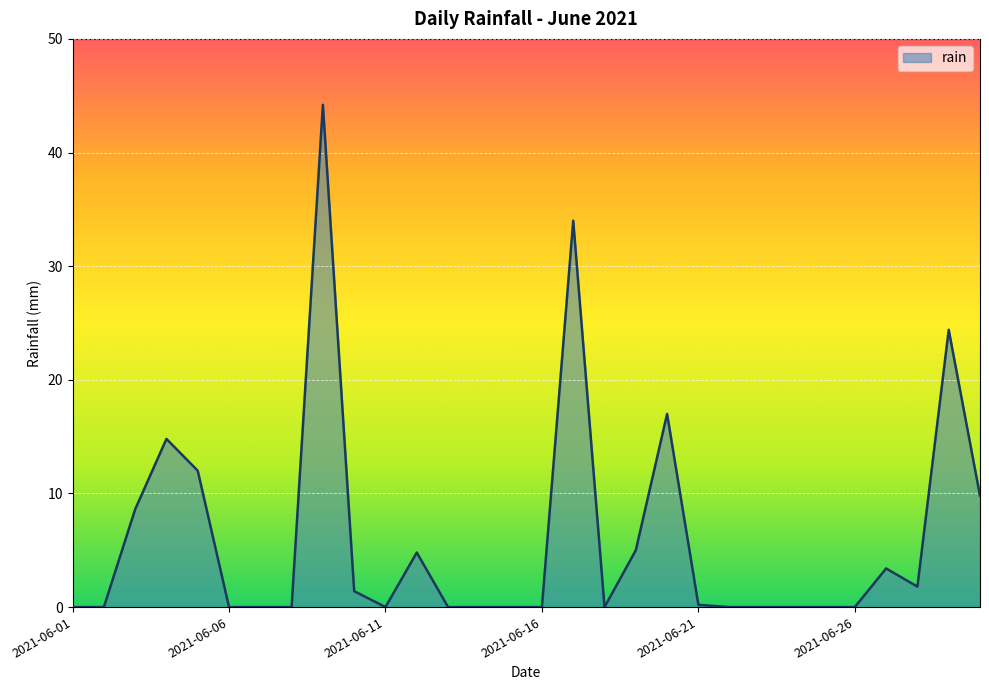

What is the difference between the maximum and minimum values?

44.2